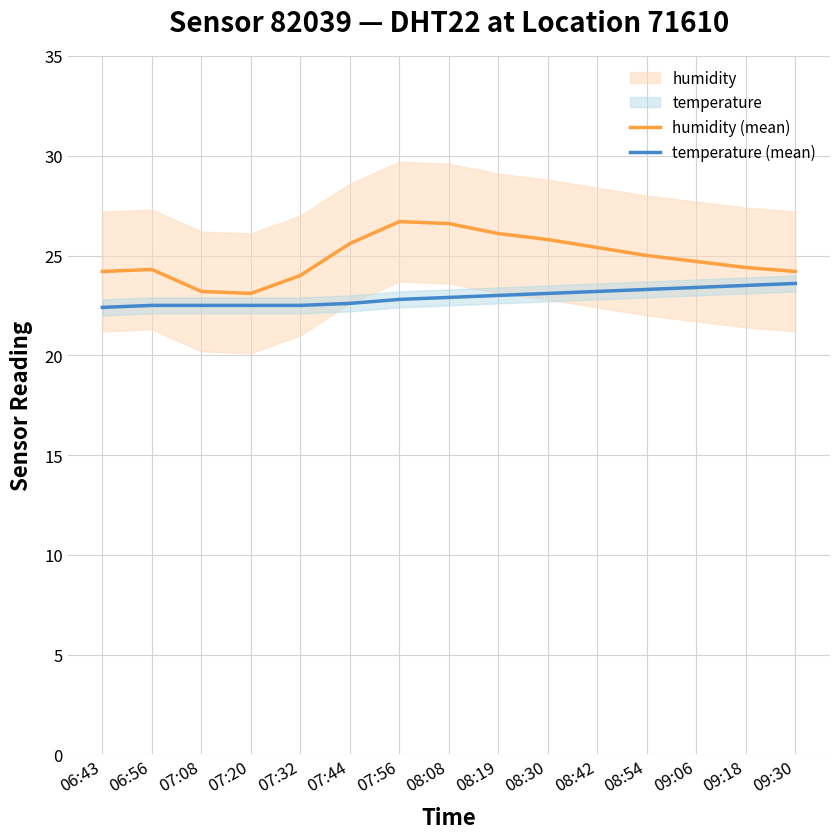

True or false: temperature (mean) and humidity (mean) cross at least once.

False